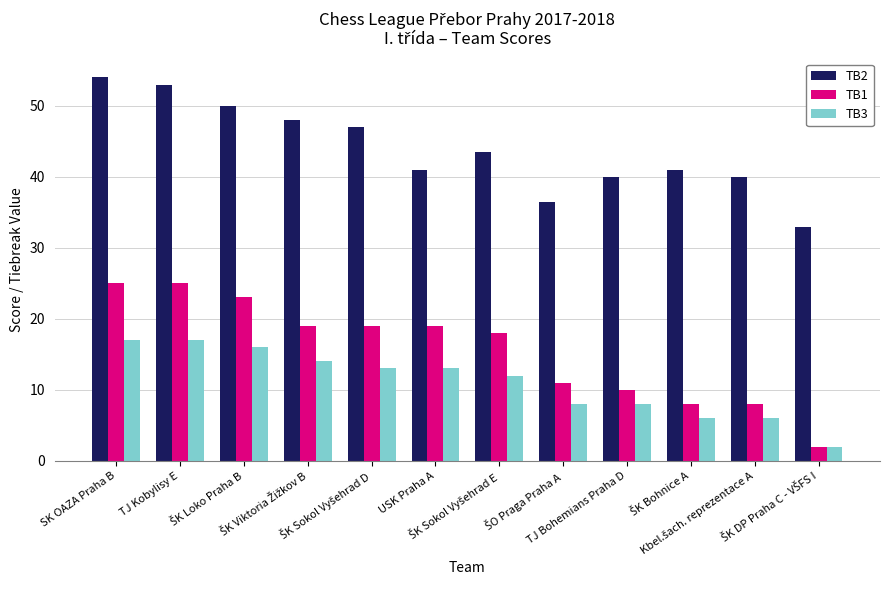

Reading left to right, extract all data points from this chart.

TB2: 54.0	53.0	50.0	48.0	47.0	41.0	43.5	36.5	40.0	41.0	40.0	33.0
TB1: 25.0	25.0	23.0	19.0	19.0	19.0	18.0	11.0	10.0	8.0	8.0	2.0
TB3: 17.0	17.0	16.0	14.0	13.0	13.0	12.0	8.0	8.0	6.0	6.0	2.0